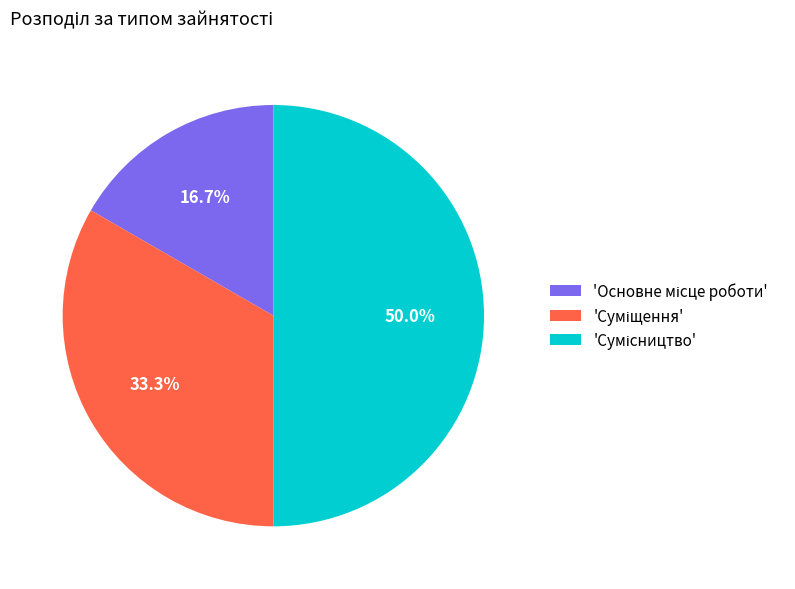

Which slice is the largest?

Сумісництво